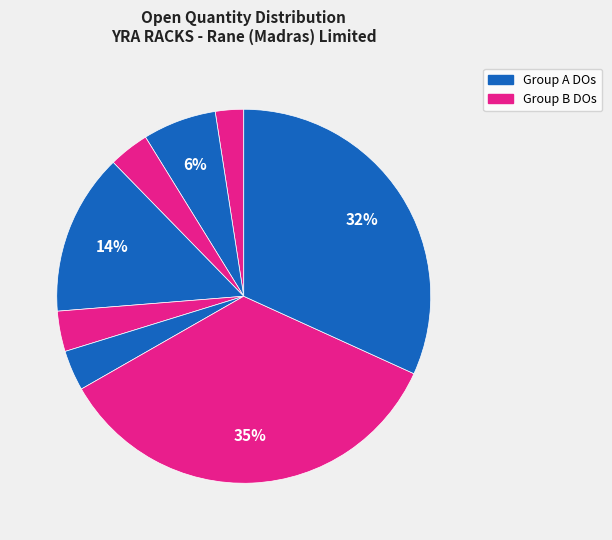

To the nearest percent, what is the difference between the largest and smallest slice percentages?

32%